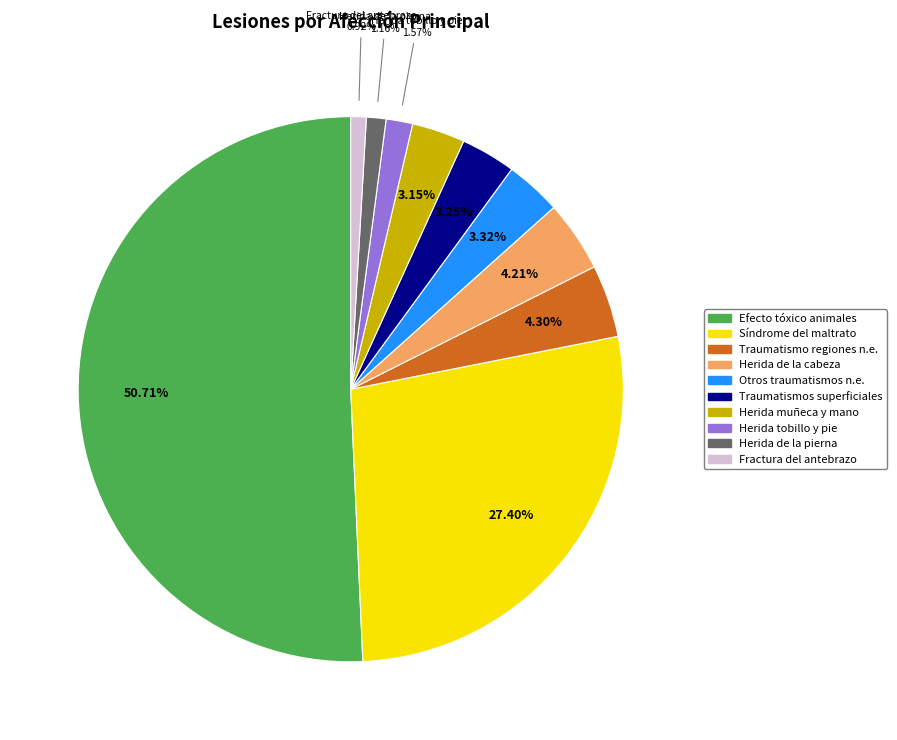

Which category accounts for the majority?

Efecto tóxico animales